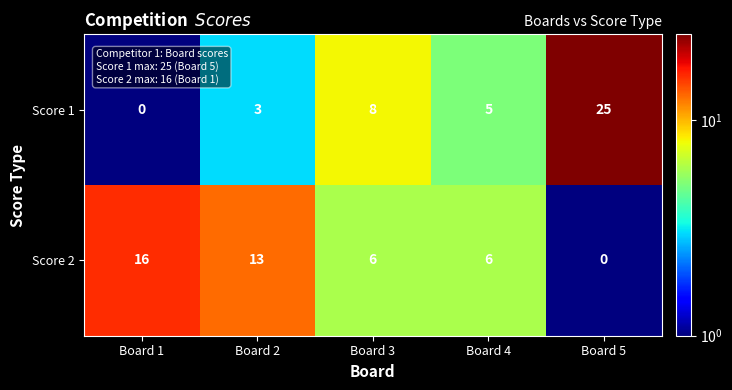

Reading left to right, list all the values displayed in this chart.

Score 1: 0	3	8	5	25
Score 2: 16	13	6	6	0